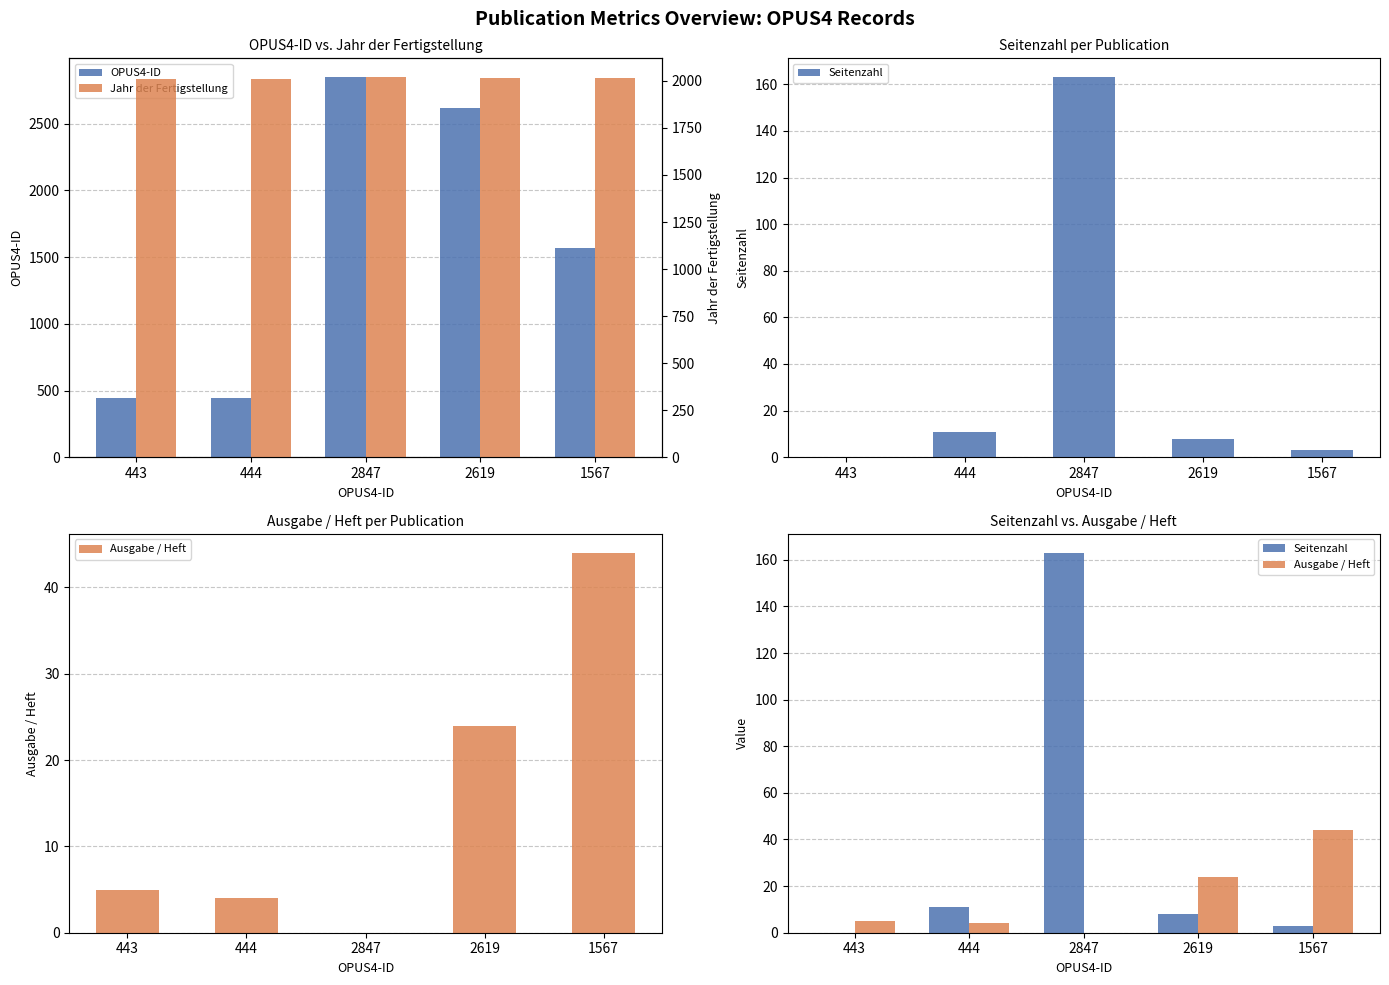

What is the total value across all series at 444?

2471